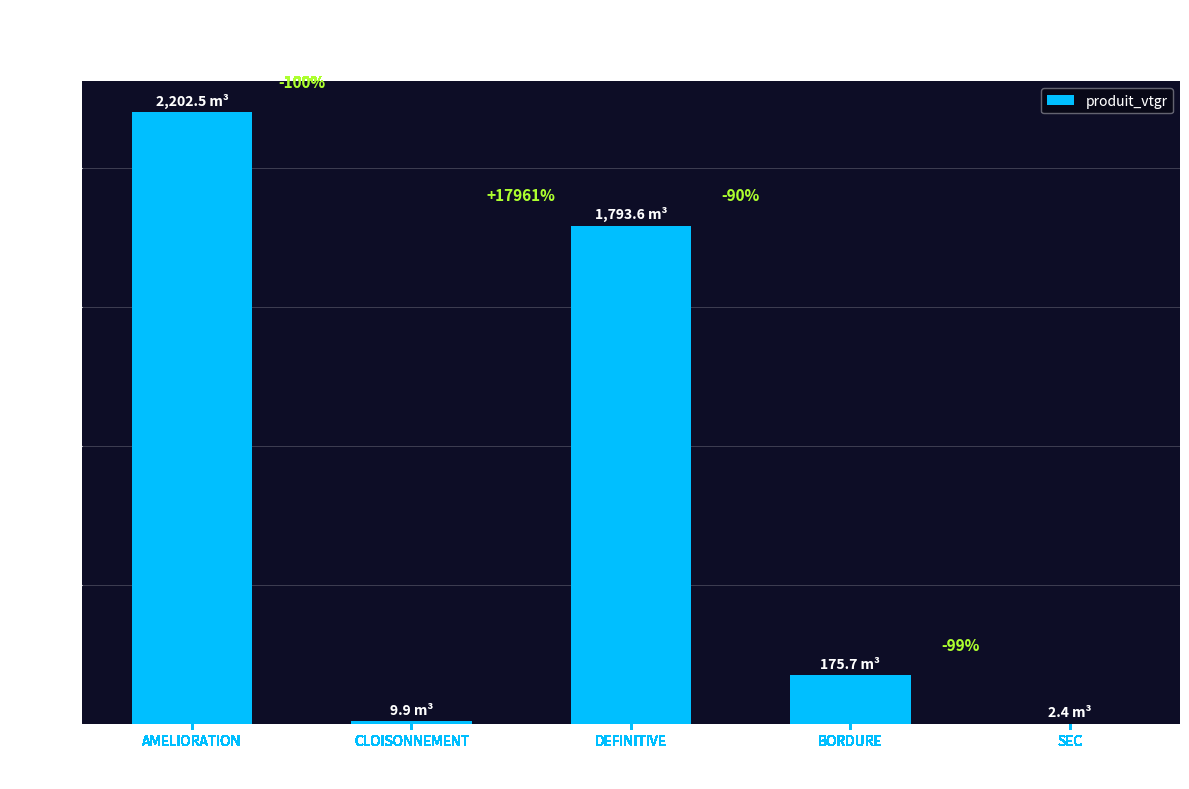

What is the difference between the values at AMELIORATION and DEFINITIVE?

408.9